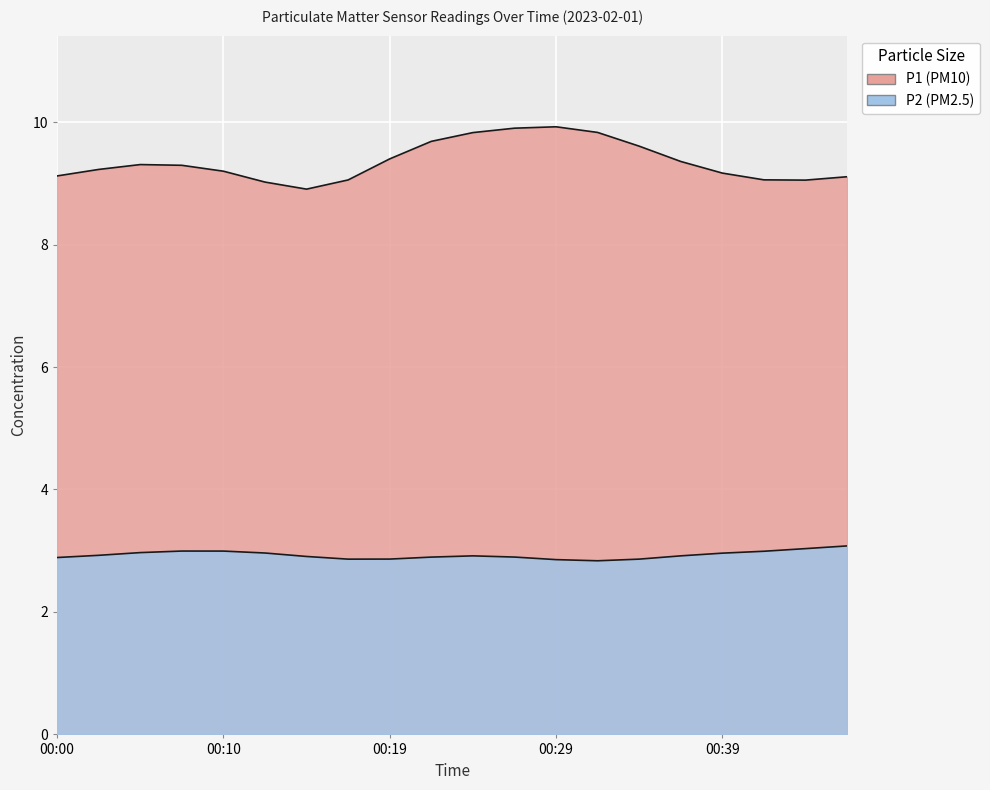

Which series has the largest total across all categories?

P1